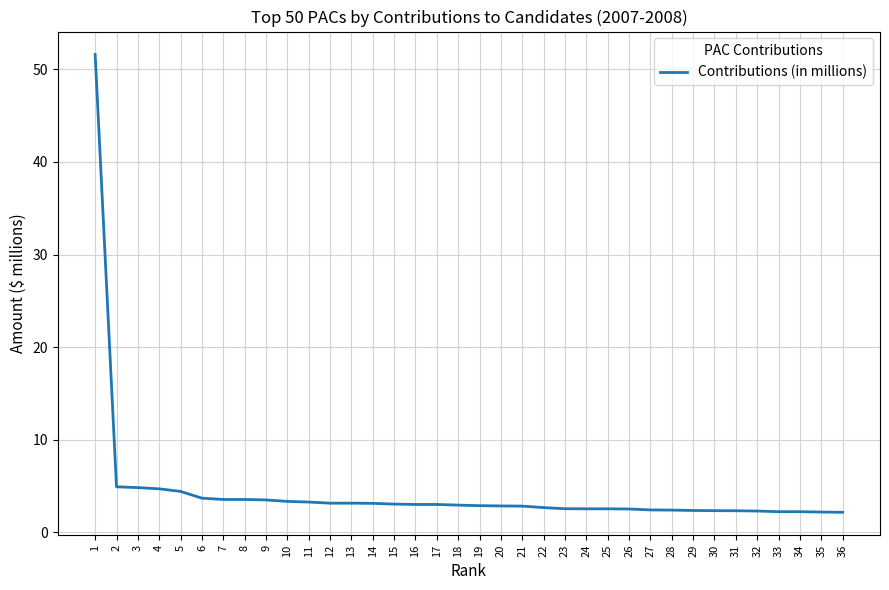

Is it true that the value at 1 is 72.9?

False